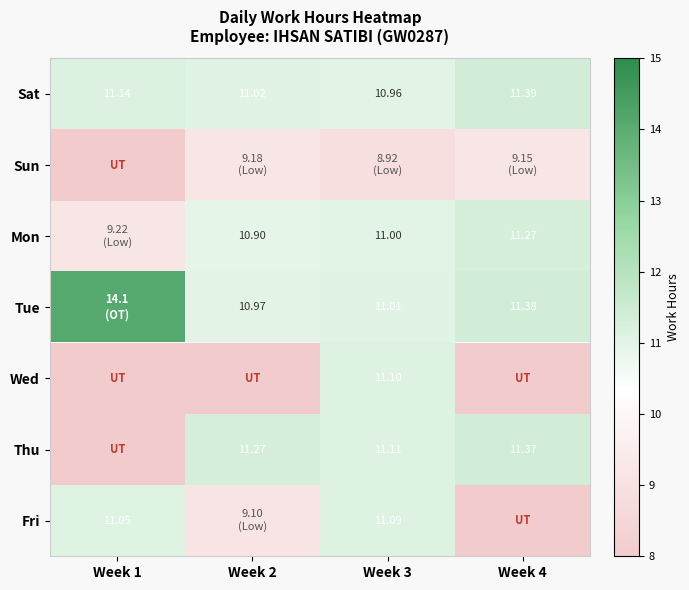

How many data points in Thu are above 11?

3